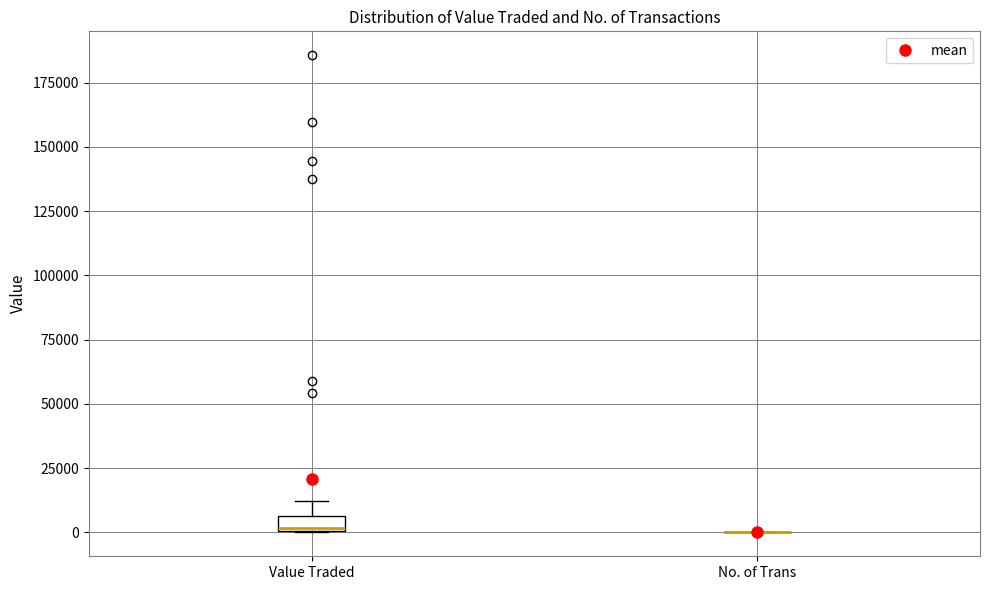

Which box is the tallest, from its lower edge to its upper edge?

Value Traded